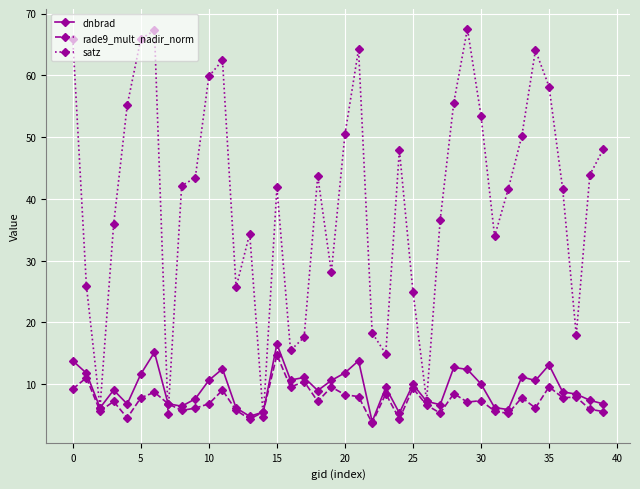

What is the minimum value for dnbrad?

3.9